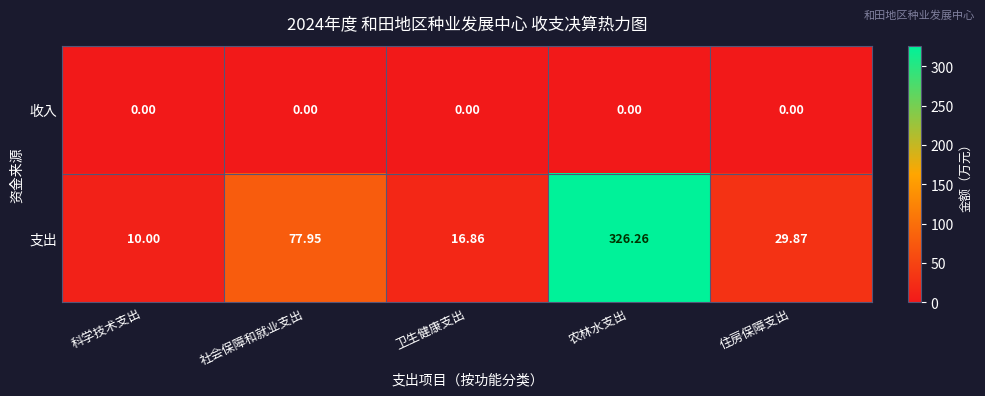

List the series in order of their peak value, lowest first.

收入, 支出